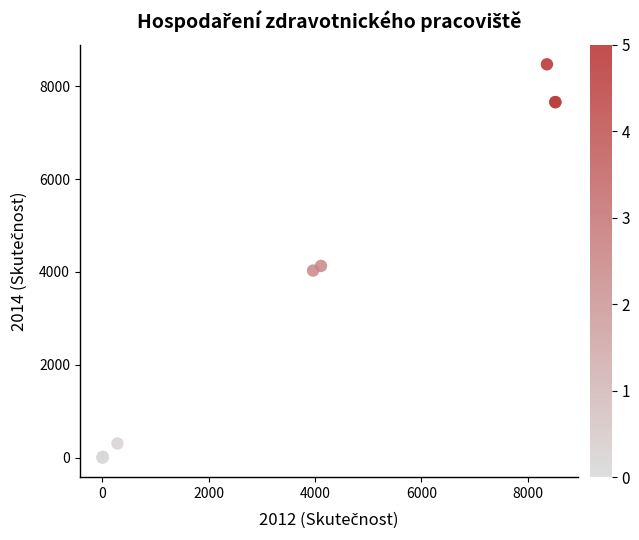

What Y value in the scatter plot is closest to 4238?

4129.0